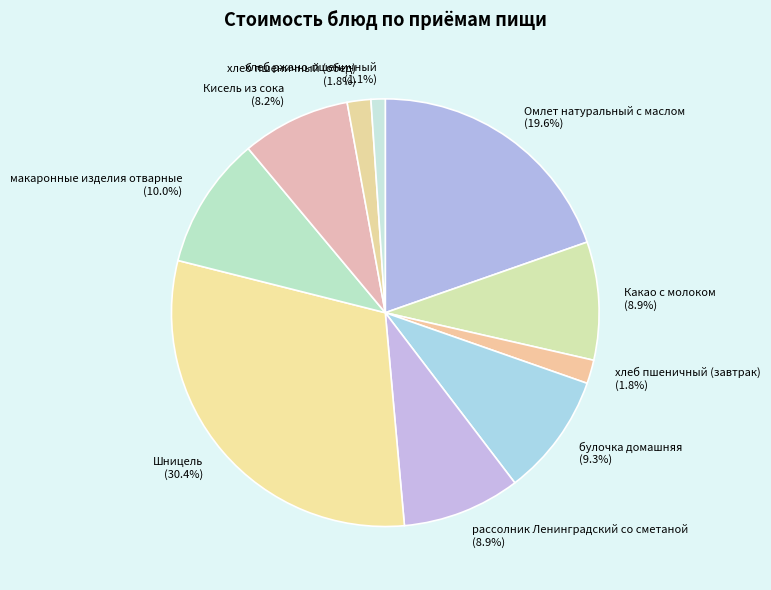

True or false: рассолник Ленинградский со сметаной accounts for 18% of the total.

False